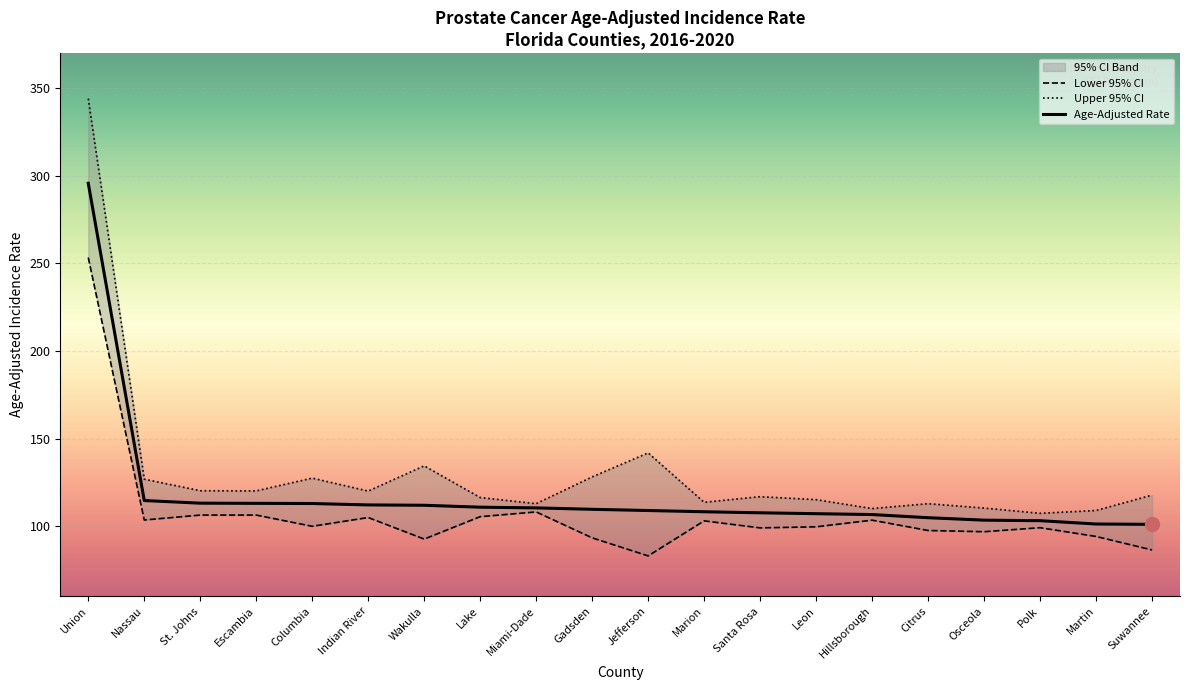

How many categories are shown in the chart?

20